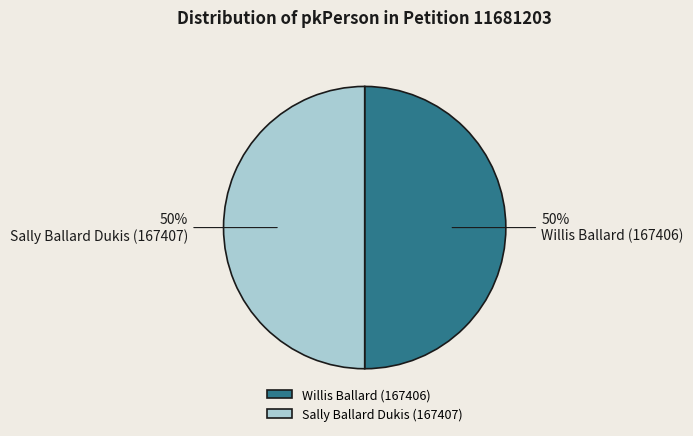

Is it true that Sally Ballard Dukis (167407) is 58% of the pie?

False